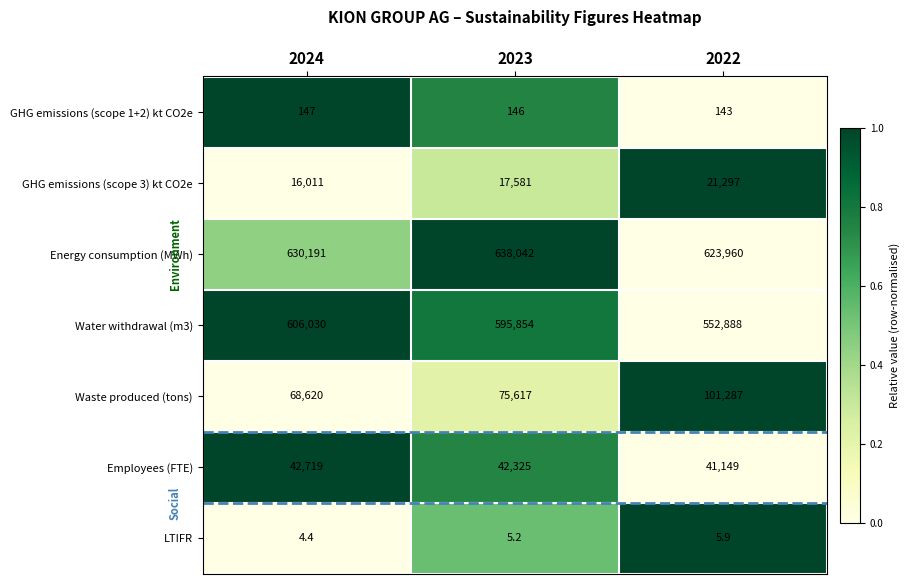

Between 2023 and 2022, which series saw the biggest shift?

Water withdrawal (m3)